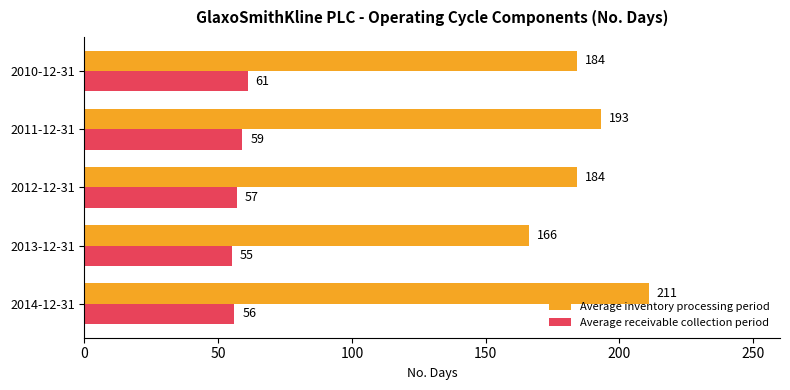

How many values in the Average receivable collection period series are below 57?

2